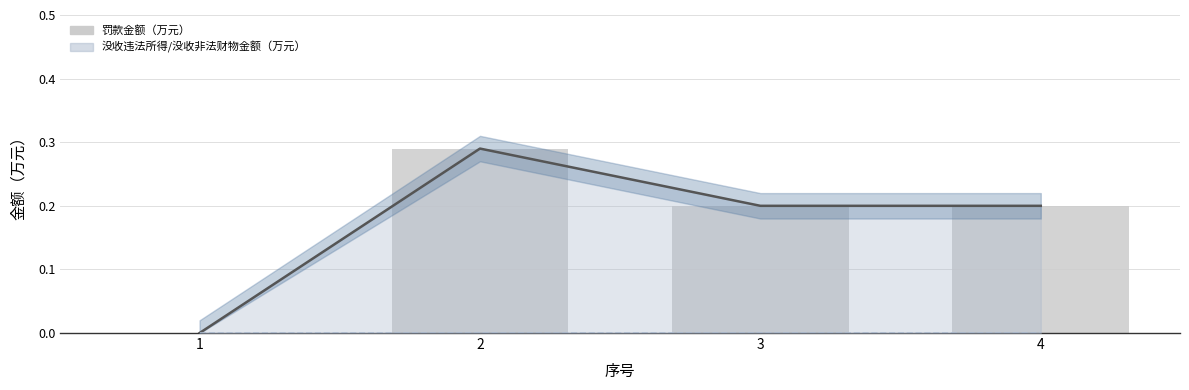

Which label corresponds to the largest value in the chart?

2